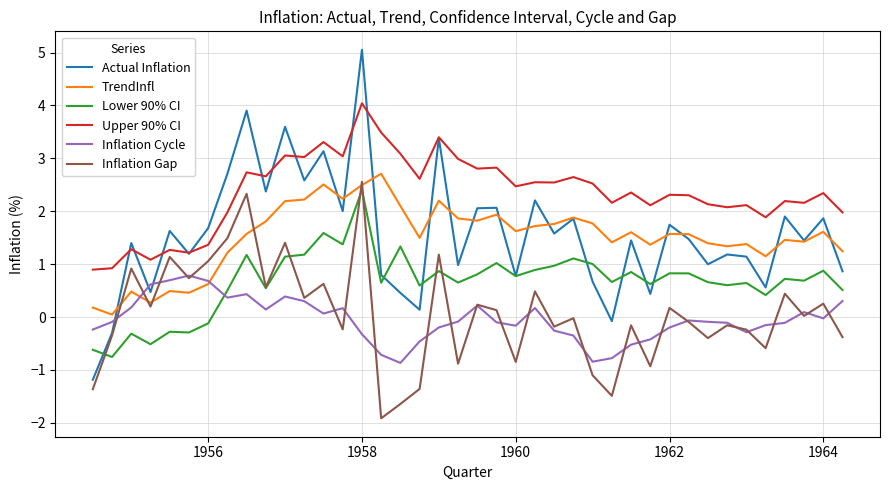

What are all the series names shown in the legend?

Actual Inflation, TrendInfl, Lower 90% CI, Upper 90% CI, Inflation Cycle, Inflation Gap